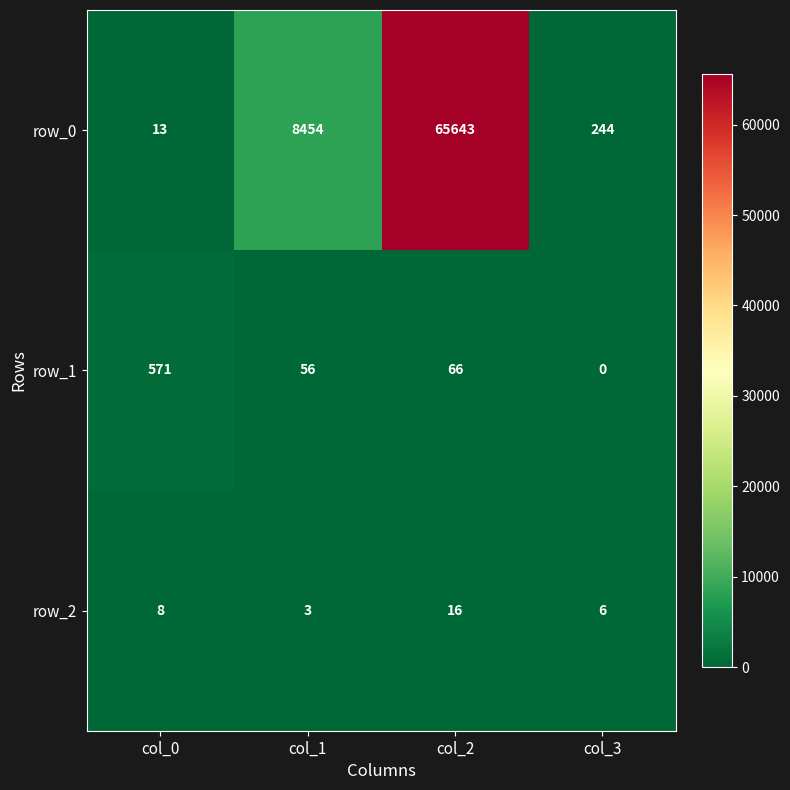

At which category is the sum across all series the highest?

col_2